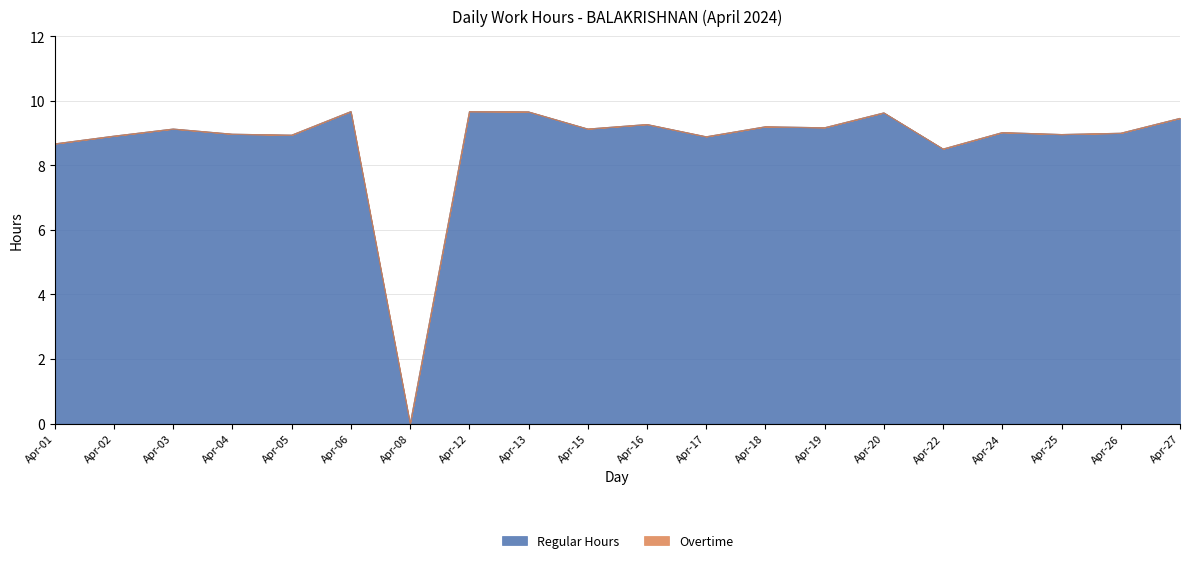

Where is Regular Hours nearest to the value 4?

Apr-08